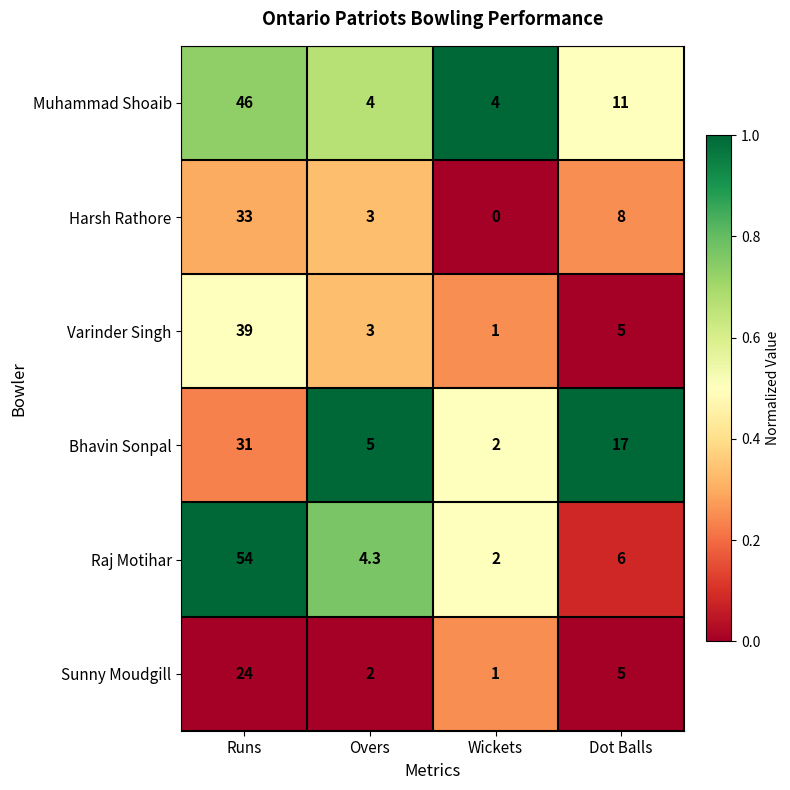

Count the number of data series in this chart.

6